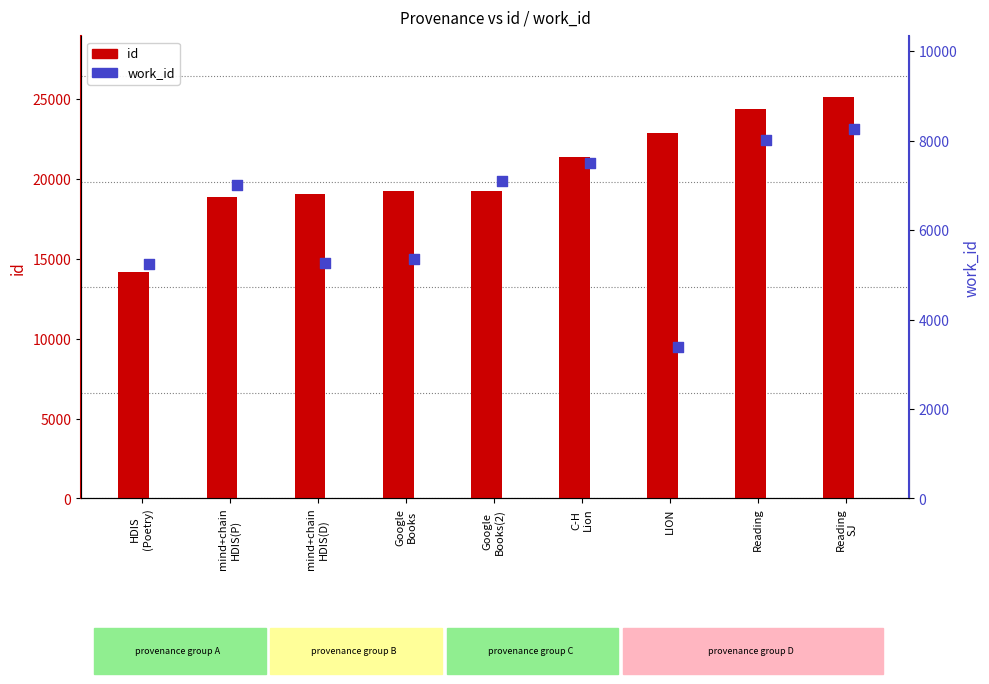

Is the value of work_id at Google
Books greater than the value of id at Reading?

No